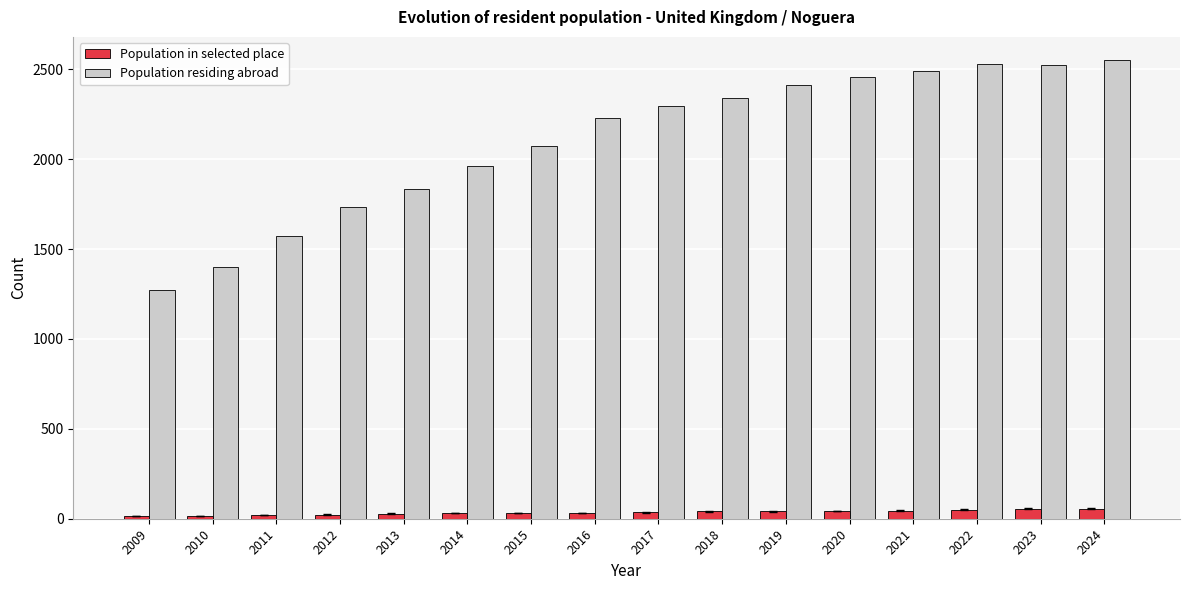

What is the difference between the highest and lowest values at 2024?

2498